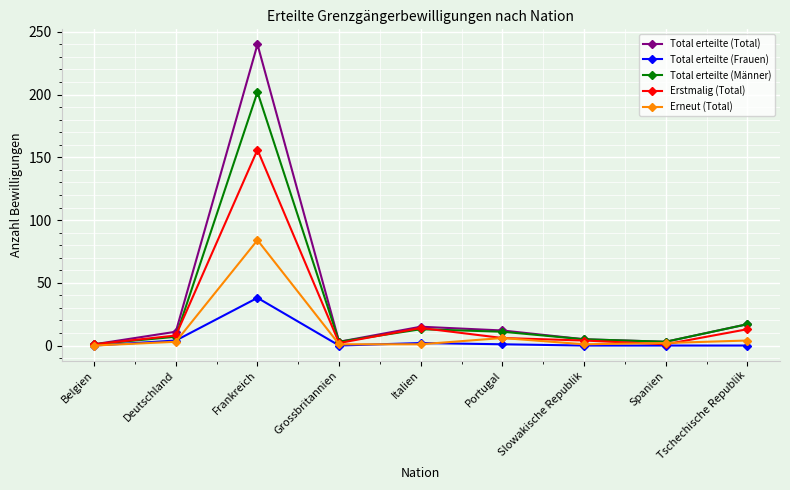

What is the label of the 5th point from the right?

Italien